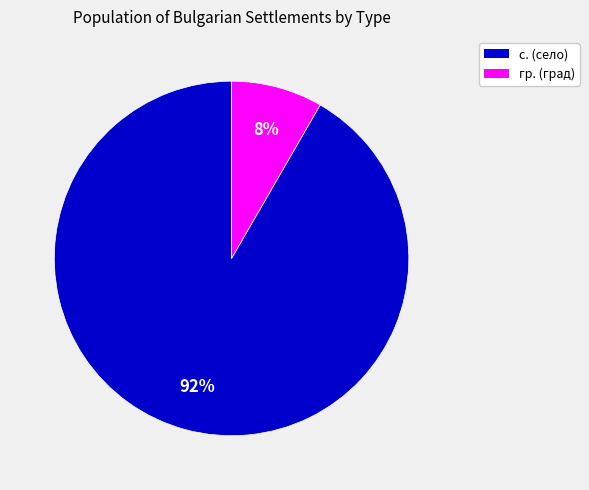

Between гр. (град) and с. (село), which is larger?

с. (село)